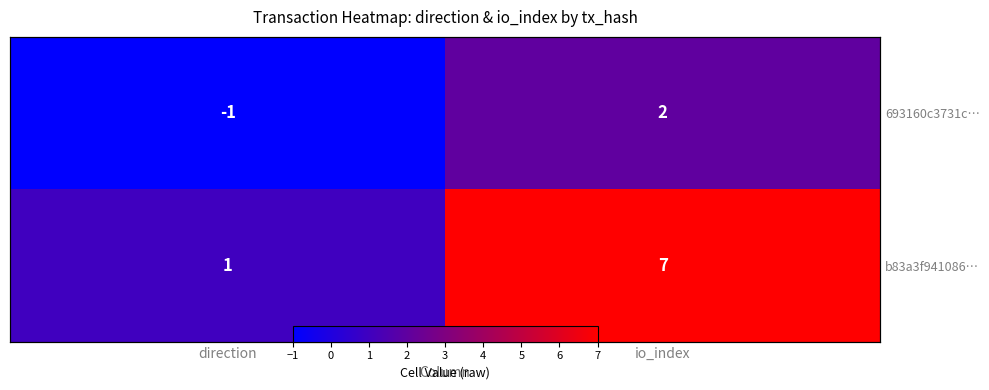

Rank the series at io_index from lowest to highest value.

693160c3731c…, b83a3f941086…